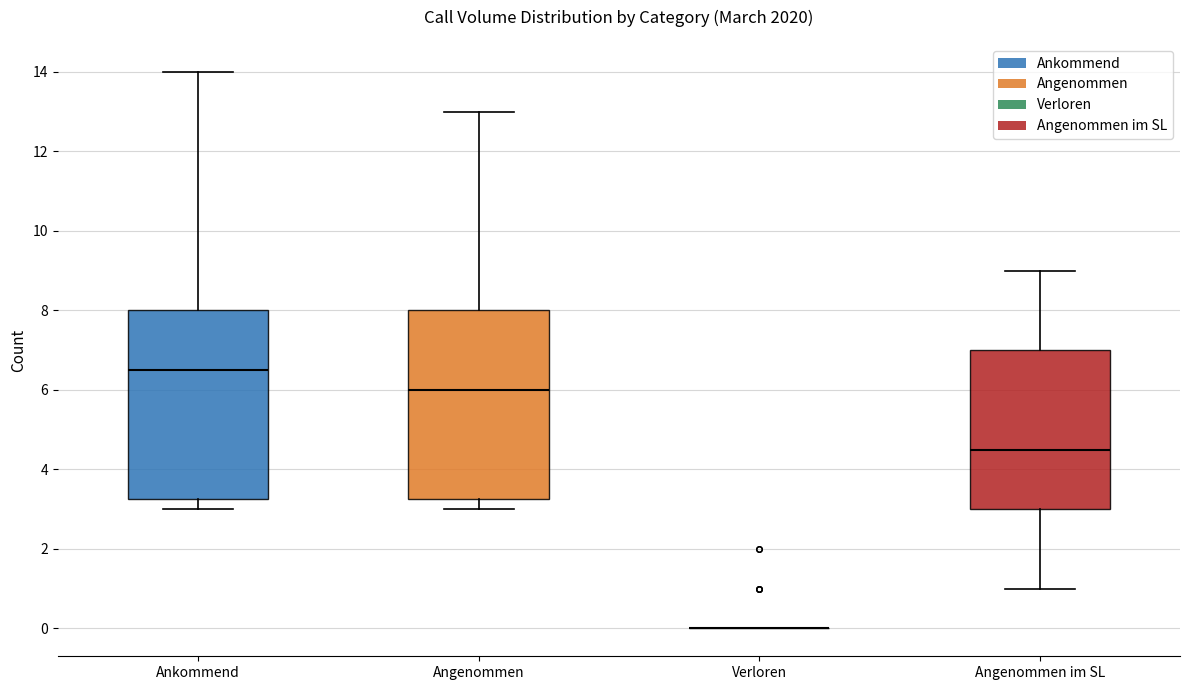

Where does the lower whisker of the box for Angenommen end on the y-axis? The values are not printed on the chart, so give them approximately, as read against the axis.

3.0